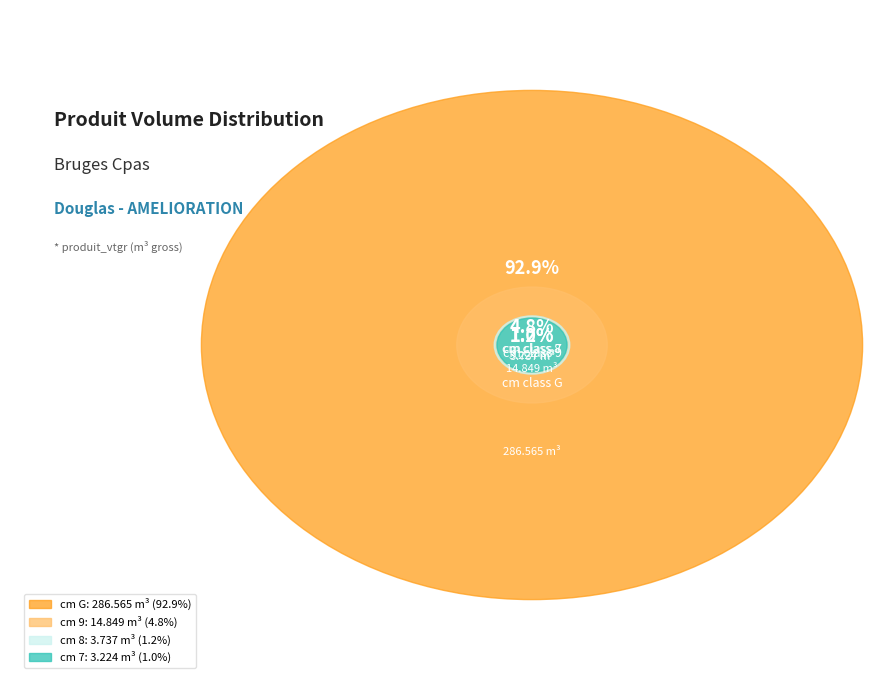

Does 8 account for over 50% of the chart?

No